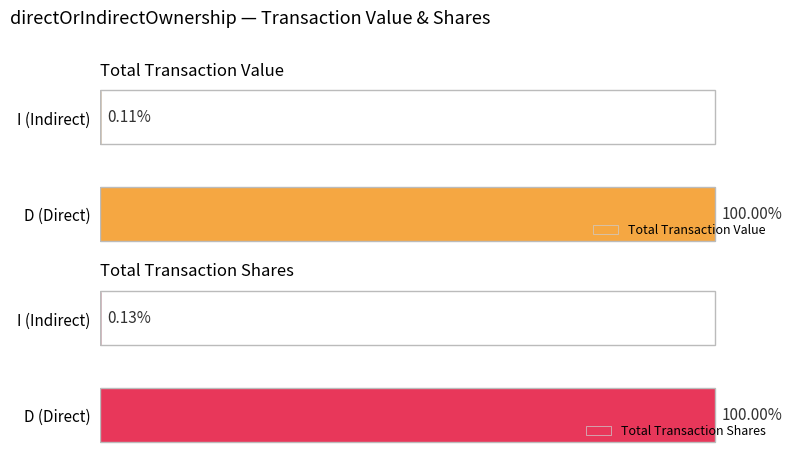

The Total Transaction Value series shows 100.0 at D (Direct). True or false?

True